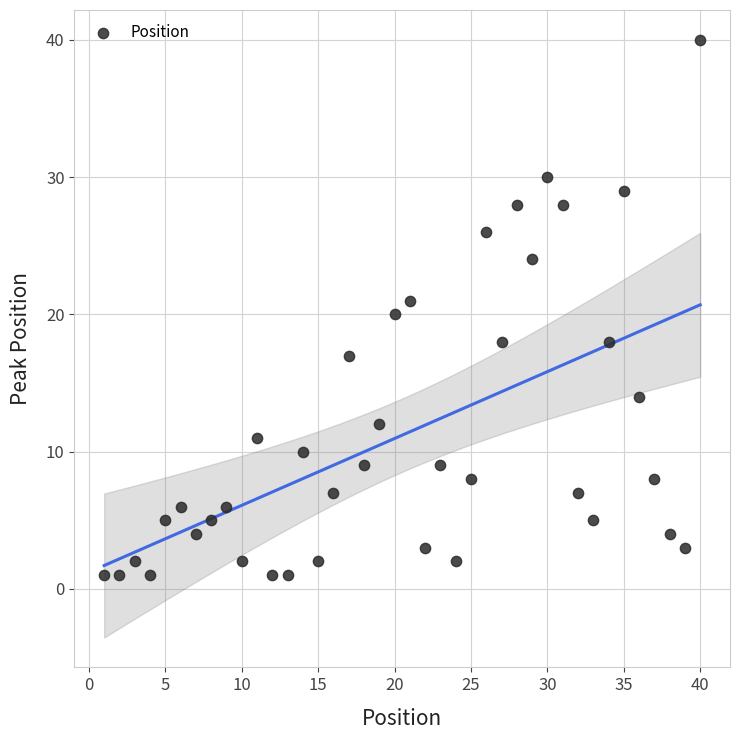

What is the range of Y values (max minus min)?

39